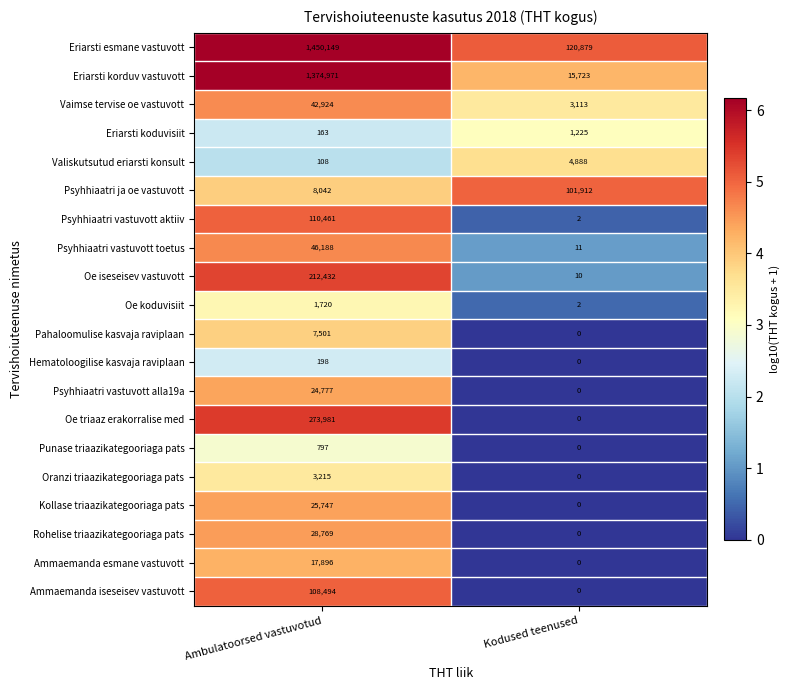

What is the difference between the Eriarsti korduv vastuvott values at Kodused teenused and Ambulatoorsed vastuvotud?

1359248